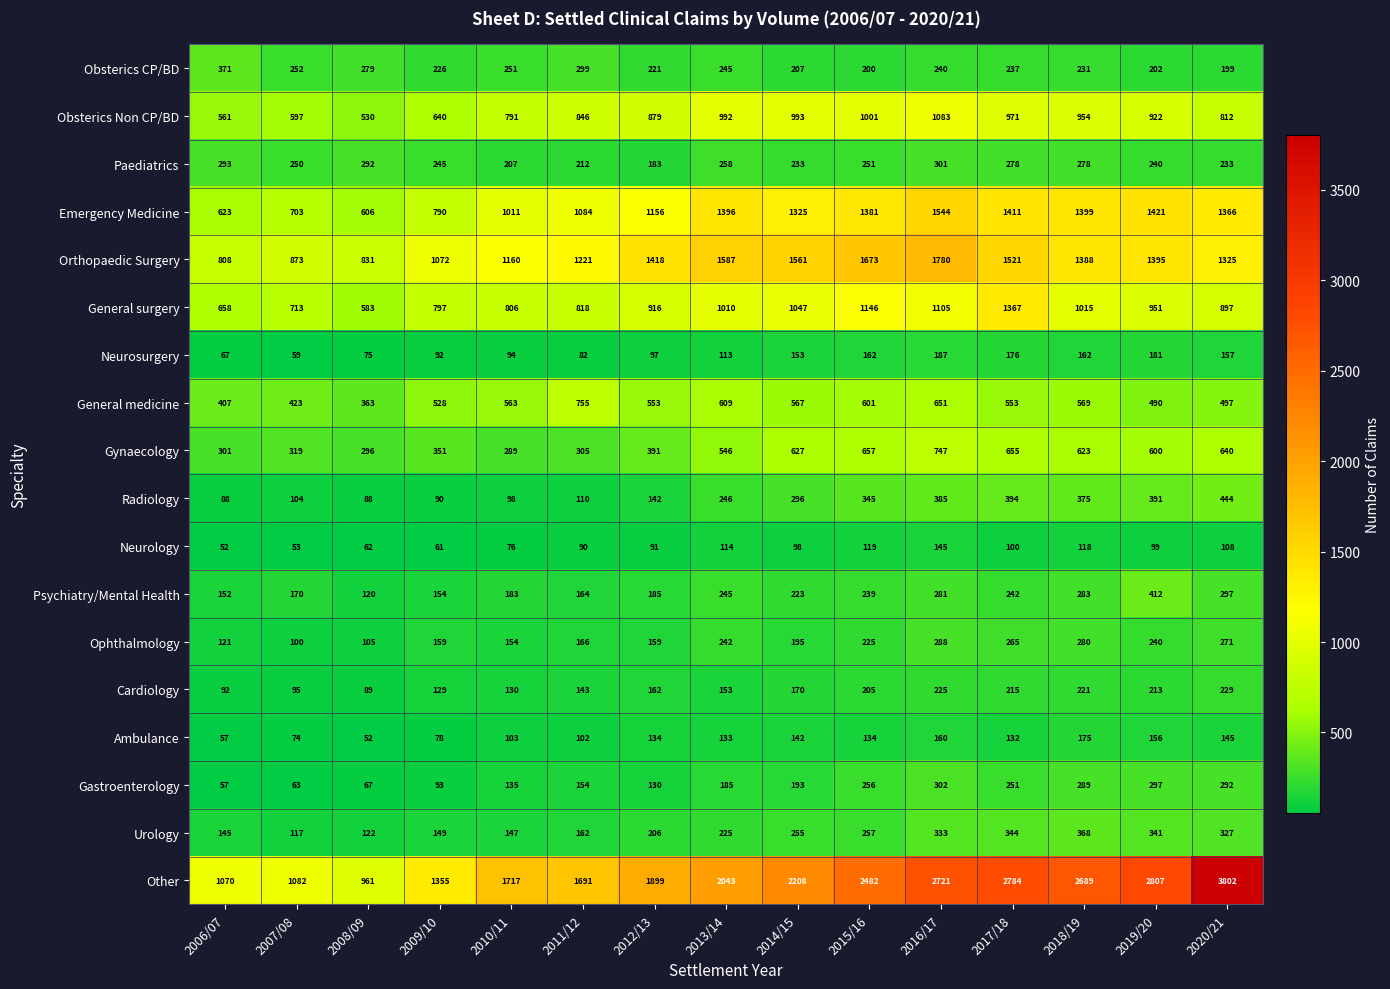

Which series has the largest range (max minus min)?

Other